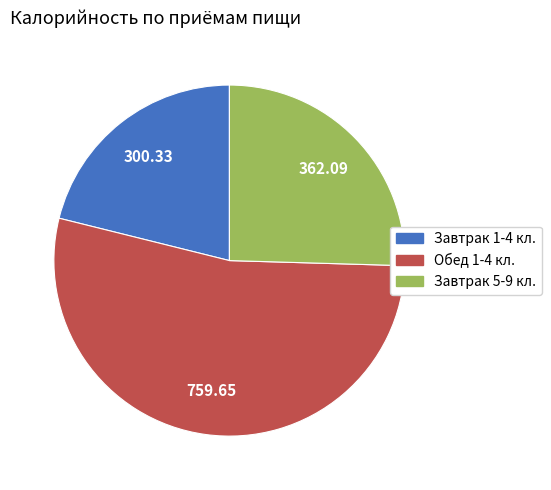

Rank the categories by value from highest to lowest.

Обед 1-4 кл., Завтрак 5-9 кл., Завтрак 1-4 кл.